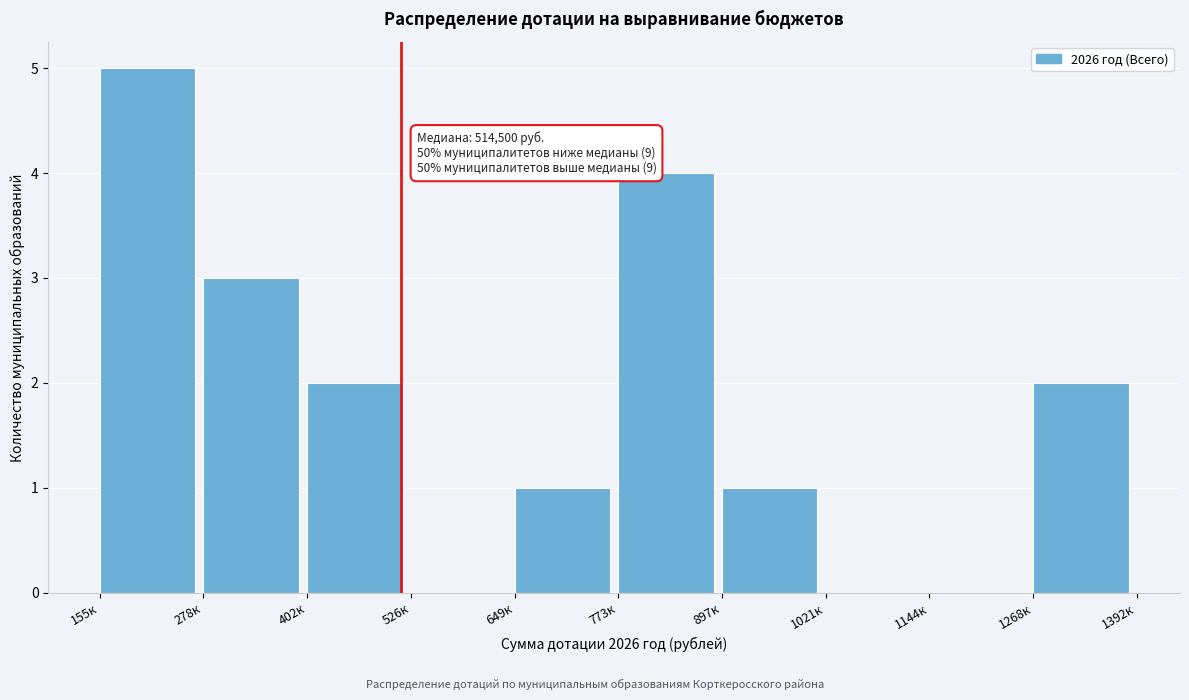

Reading left to right, transcribe all the data shown in this chart.

155к=5	278к=3	402к=2	526к=0	649к=1	773к=4	897к=1	1021к=0	1144к=0	1268к=2